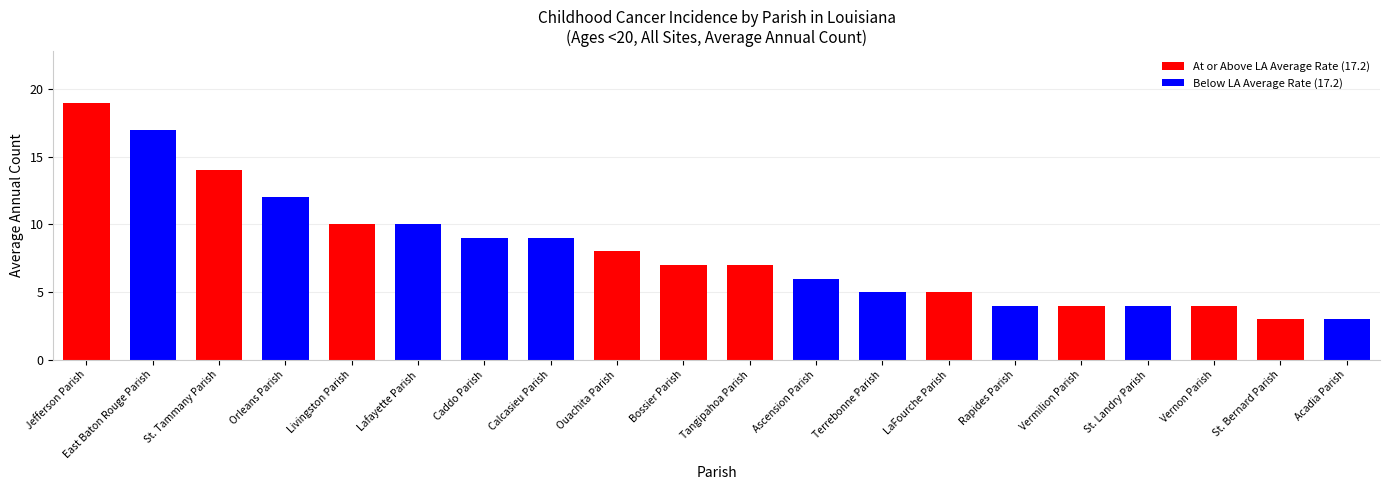

Which has a higher value, Terrebonne Parish or Vernon Parish?

Terrebonne Parish